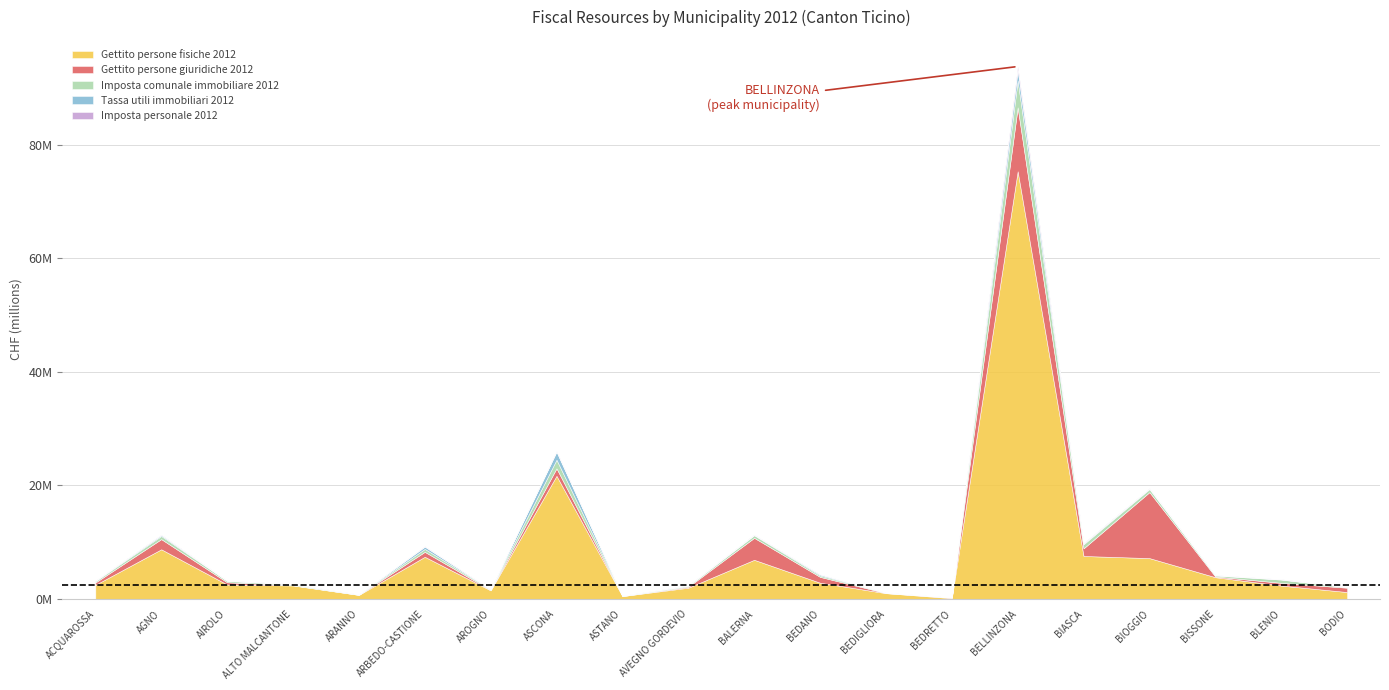

How many times do Gettito persone giuridiche 2012 and Imposta personale 2012 cross each other?

2